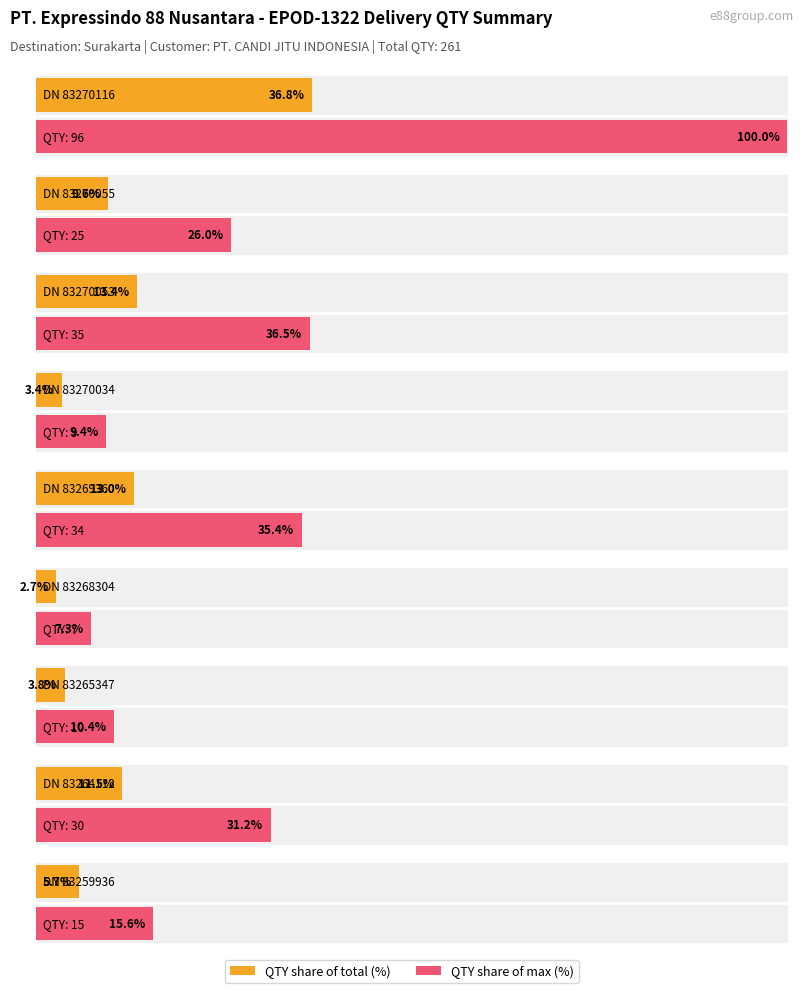

The value of QTY at Row 5 is 34. True or false?

True